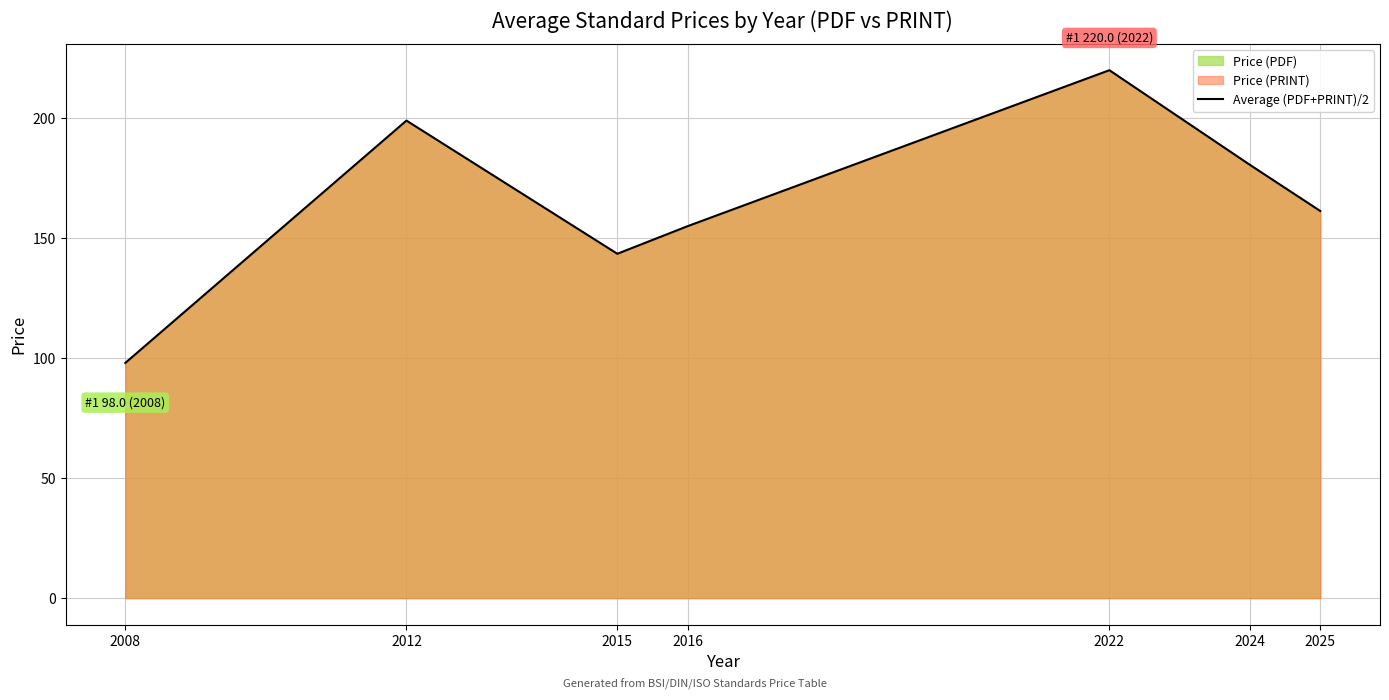

What is the change in value from 2012 to 2022?

+21.0